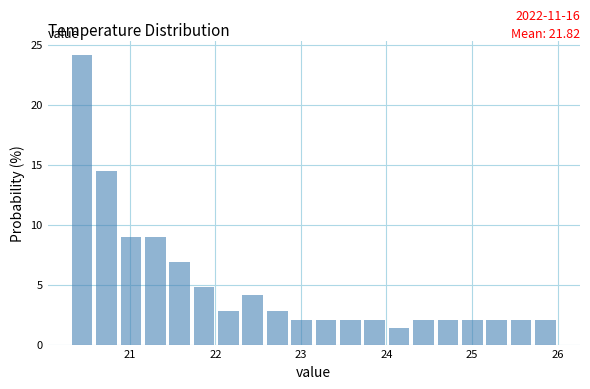

Read against the x-axis, roughly where is the centre of the tallest bar?

20.4